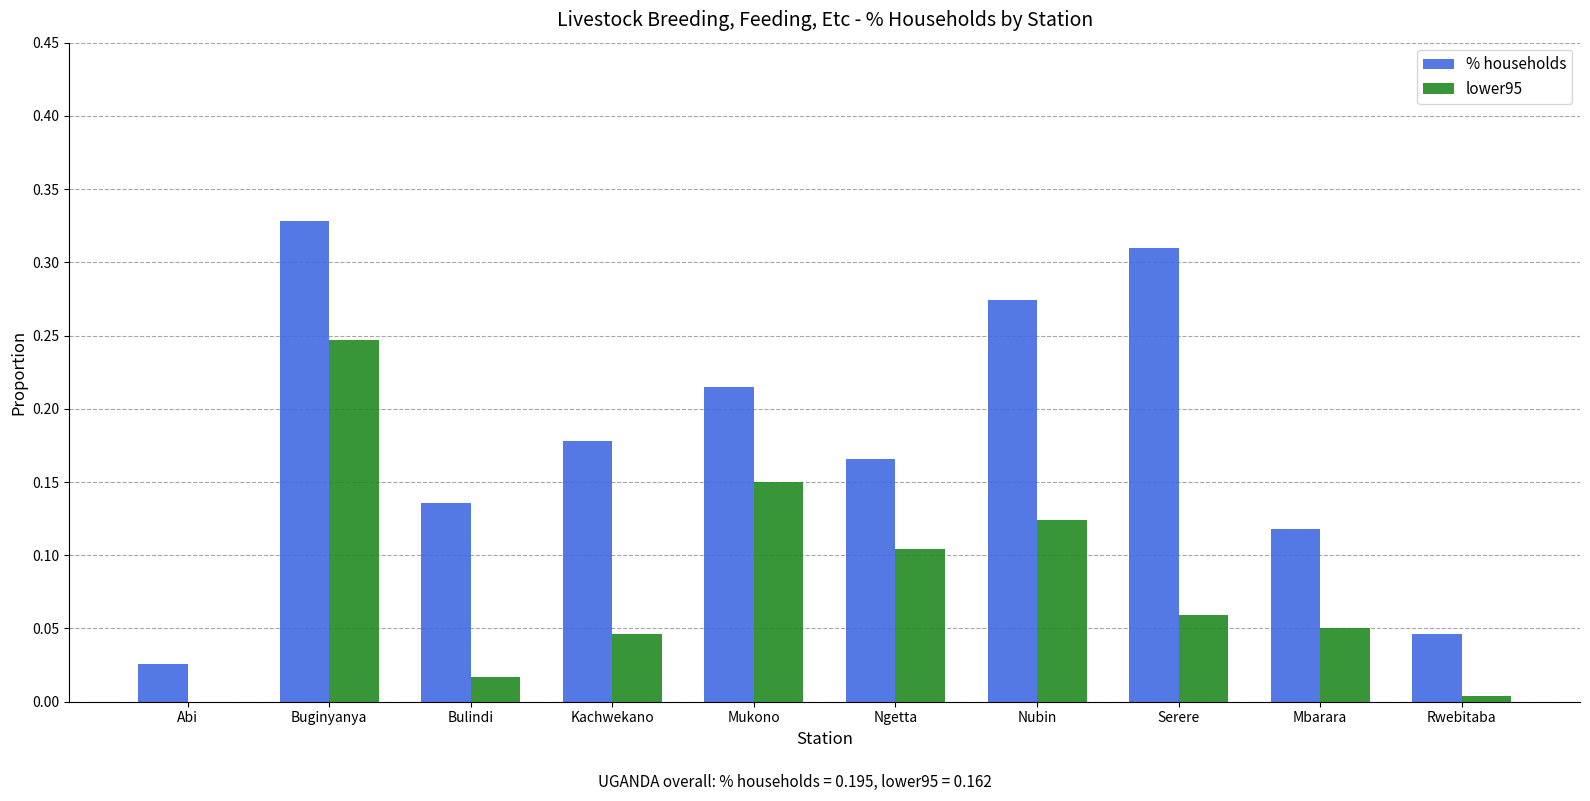

Rank the series by their maximum value, from lowest to highest.

lower95, % households